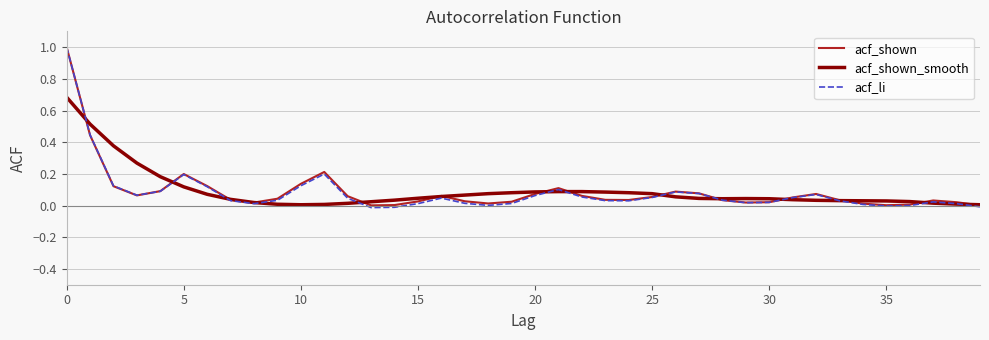

What is the maximum value shown in the chart?

1.0